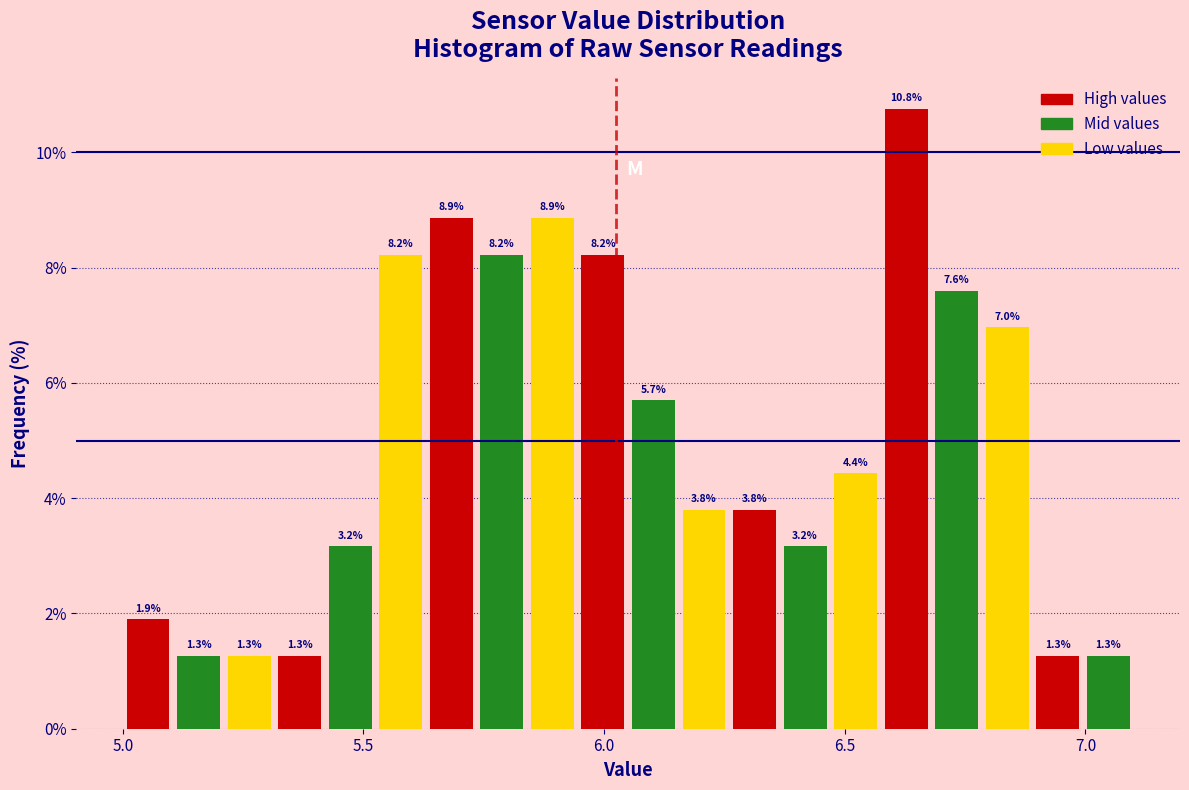

Around what value on the x-axis is the tallest bar? Give the approximate position of its centre, as read against the axis.

6.65